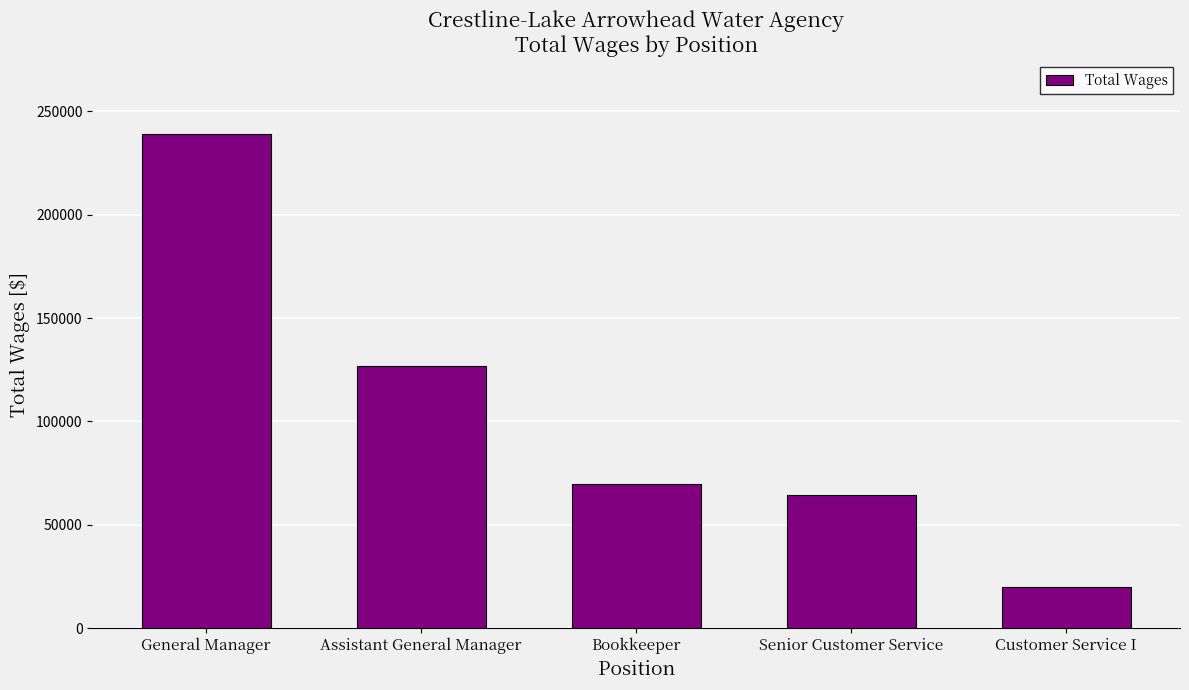

Does the chart contain stacked bars?

No